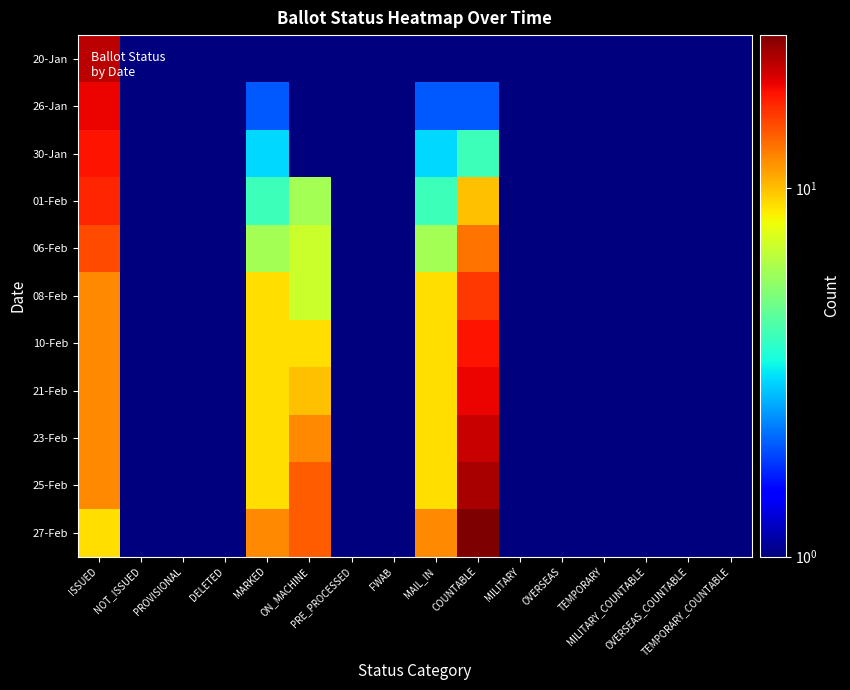

Reading left to right, transcribe all the data shown in this chart.

20-Jan: ISSUED=22.0	NOT_ISSUED=0.1	PROVISIONAL=0.1	DELETED=0.1	MARKED=0.1	ON_MACHINE=0.1	PRE_PROCESSED=0.1	FWAB=0.1	MAIL_IN=0.1	COUNTABLE=0.1	MILITARY=0.1	OVERSEAS=0.1	TEMPORARY=0.1	MILITARY_COUNTABLE=0.1	OVERSEAS_COUNTABLE=0.1	TEMPORARY_COUNTABLE=0.1
26-Jan: ISSUED=19.0	NOT_ISSUED=0.1	PROVISIONAL=0.1	DELETED=0.1	MARKED=2.0	ON_MACHINE=0.1	PRE_PROCESSED=0.1	FWAB=0.1	MAIL_IN=2.0	COUNTABLE=2.0	MILITARY=0.1	OVERSEAS=0.1	TEMPORARY=0.1	MILITARY_COUNTABLE=0.1	OVERSEAS_COUNTABLE=0.1	TEMPORARY_COUNTABLE=0.1
30-Jan: ISSUED=18.0	NOT_ISSUED=0.1	PROVISIONAL=0.1	DELETED=0.1	MARKED=3.0	ON_MACHINE=1.0	PRE_PROCESSED=0.1	FWAB=0.1	MAIL_IN=3.0	COUNTABLE=4.0	MILITARY=0.1	OVERSEAS=0.1	TEMPORARY=0.1	MILITARY_COUNTABLE=0.1	OVERSEAS_COUNTABLE=0.1	TEMPORARY_COUNTABLE=0.1
01-Feb: ISSUED=17.0	NOT_ISSUED=0.1	PROVISIONAL=0.1	DELETED=0.1	MARKED=4.0	ON_MACHINE=6.0	PRE_PROCESSED=0.1	FWAB=0.1	MAIL_IN=4.0	COUNTABLE=10.0	MILITARY=0.1	OVERSEAS=0.1	TEMPORARY=0.1	MILITARY_COUNTABLE=0.1	OVERSEAS_COUNTABLE=0.1	TEMPORARY_COUNTABLE=0.1
06-Feb: ISSUED=15.0	NOT_ISSUED=0.1	PROVISIONAL=0.1	DELETED=0.1	MARKED=6.0	ON_MACHINE=7.0	PRE_PROCESSED=0.1	FWAB=0.1	MAIL_IN=6.0	COUNTABLE=13.0	MILITARY=0.1	OVERSEAS=0.1	TEMPORARY=0.1	MILITARY_COUNTABLE=0.1	OVERSEAS_COUNTABLE=0.1	TEMPORARY_COUNTABLE=0.1
08-Feb: ISSUED=12.0	NOT_ISSUED=0.1	PROVISIONAL=0.1	DELETED=0.1	MARKED=9.0	ON_MACHINE=7.0	PRE_PROCESSED=0.1	FWAB=0.1	MAIL_IN=9.0	COUNTABLE=16.0	MILITARY=0.1	OVERSEAS=0.1	TEMPORARY=0.1	MILITARY_COUNTABLE=0.1	OVERSEAS_COUNTABLE=0.1	TEMPORARY_COUNTABLE=0.1
10-Feb: ISSUED=12.0	NOT_ISSUED=0.1	PROVISIONAL=0.1	DELETED=0.1	MARKED=9.0	ON_MACHINE=9.0	PRE_PROCESSED=0.1	FWAB=0.1	MAIL_IN=9.0	COUNTABLE=18.0	MILITARY=0.1	OVERSEAS=0.1	TEMPORARY=0.1	MILITARY_COUNTABLE=0.1	OVERSEAS_COUNTABLE=0.1	TEMPORARY_COUNTABLE=0.1
21-Feb: ISSUED=12.0	NOT_ISSUED=0.1	PROVISIONAL=0.1	DELETED=0.1	MARKED=9.0	ON_MACHINE=10.0	PRE_PROCESSED=0.1	FWAB=0.1	MAIL_IN=9.0	COUNTABLE=19.0	MILITARY=0.1	OVERSEAS=0.1	TEMPORARY=0.1	MILITARY_COUNTABLE=0.1	OVERSEAS_COUNTABLE=0.1	TEMPORARY_COUNTABLE=0.1
23-Feb: ISSUED=12.0	NOT_ISSUED=0.1	PROVISIONAL=0.1	DELETED=0.1	MARKED=9.0	ON_MACHINE=12.0	PRE_PROCESSED=0.1	FWAB=0.1	MAIL_IN=9.0	COUNTABLE=21.0	MILITARY=0.1	OVERSEAS=0.1	TEMPORARY=0.1	MILITARY_COUNTABLE=0.1	OVERSEAS_COUNTABLE=0.1	TEMPORARY_COUNTABLE=0.1
25-Feb: ISSUED=12.0	NOT_ISSUED=0.1	PROVISIONAL=0.1	DELETED=0.1	MARKED=9.0	ON_MACHINE=14.0	PRE_PROCESSED=0.1	FWAB=0.1	MAIL_IN=9.0	COUNTABLE=23.0	MILITARY=0.1	OVERSEAS=0.1	TEMPORARY=0.1	MILITARY_COUNTABLE=0.1	OVERSEAS_COUNTABLE=0.1	TEMPORARY_COUNTABLE=0.1
27-Feb: ISSUED=9.0	NOT_ISSUED=0.1	PROVISIONAL=0.1	DELETED=0.1	MARKED=12.0	ON_MACHINE=14.0	PRE_PROCESSED=0.1	FWAB=0.1	MAIL_IN=12.0	COUNTABLE=26.0	MILITARY=0.1	OVERSEAS=0.1	TEMPORARY=0.1	MILITARY_COUNTABLE=0.1	OVERSEAS_COUNTABLE=0.1	TEMPORARY_COUNTABLE=0.1